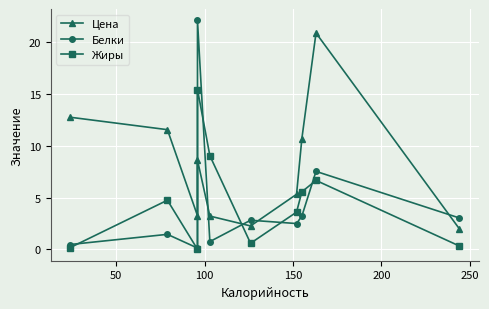

Between 100 and 50, which is larger?

50